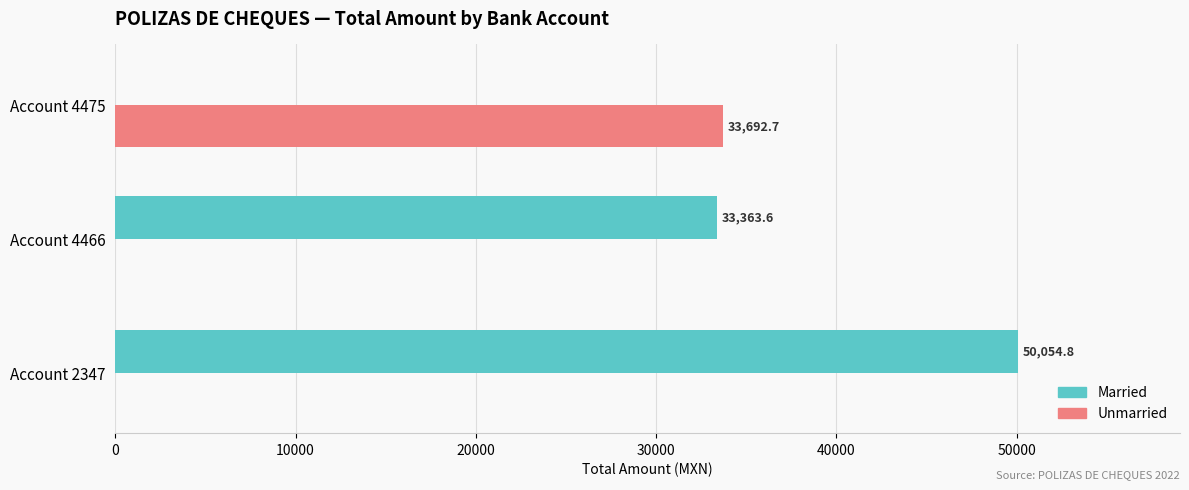

Between Account 4466 and Account 4475, which series saw the biggest shift?

Unmarried